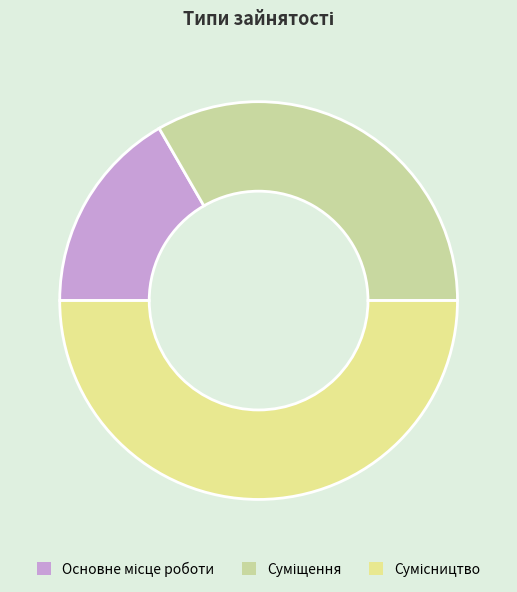

What portion of the pie excludes Основне місце роботи?

83.3%